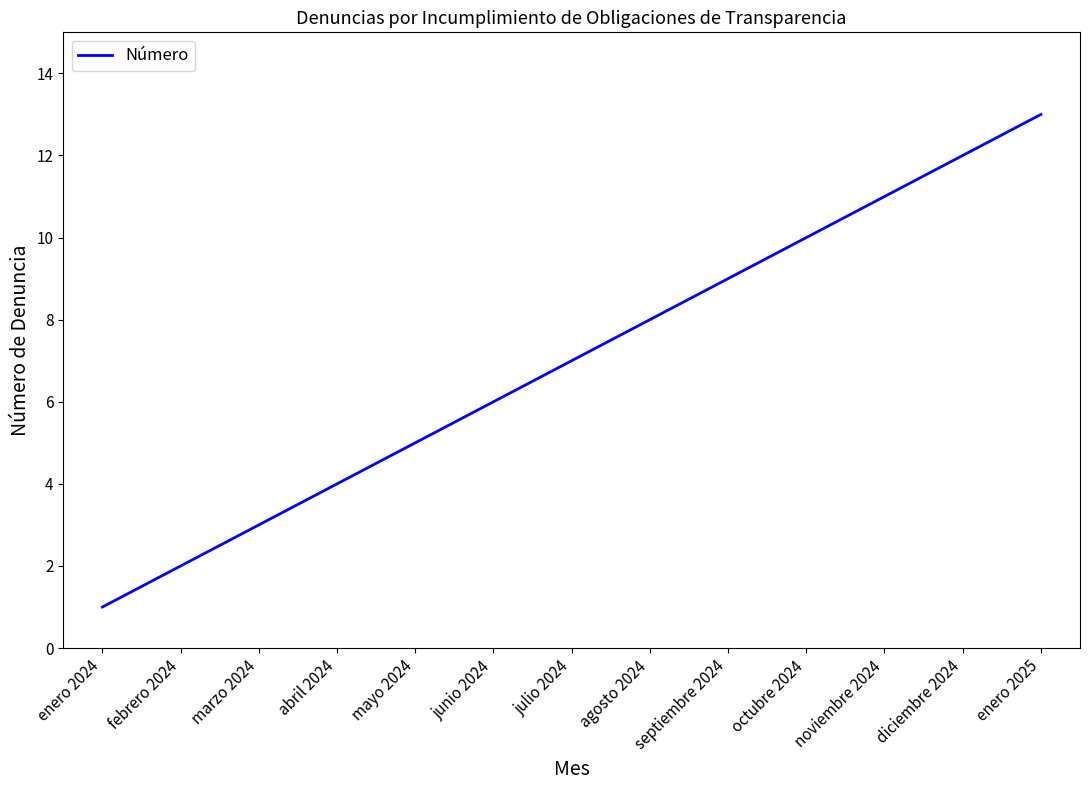

How many lines are shown in the chart?

1